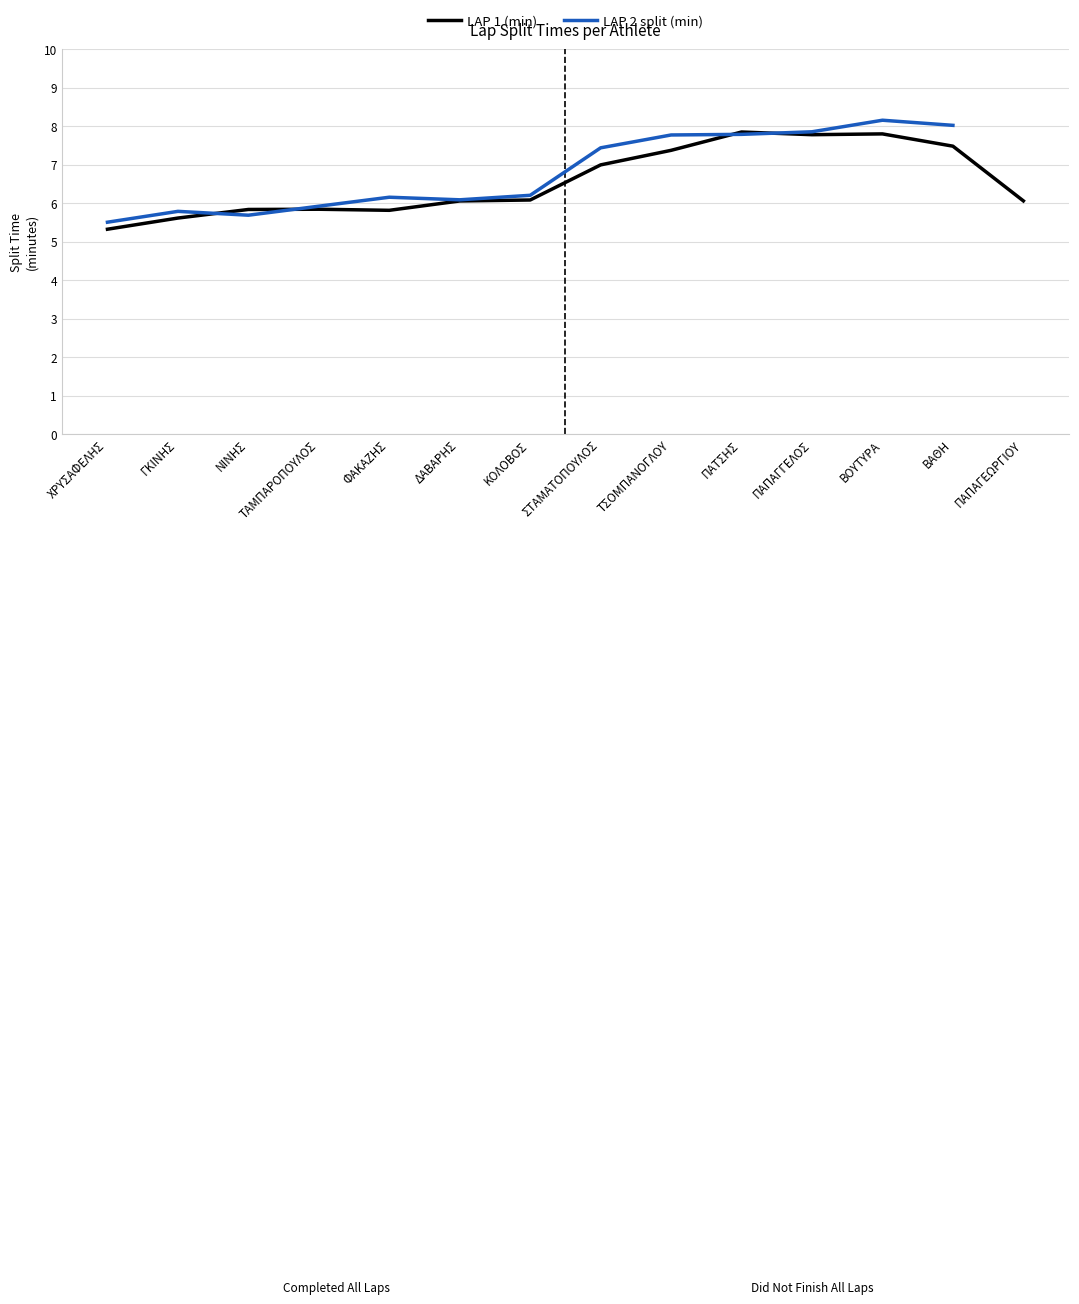

Does the chart have visible grid lines?

Yes